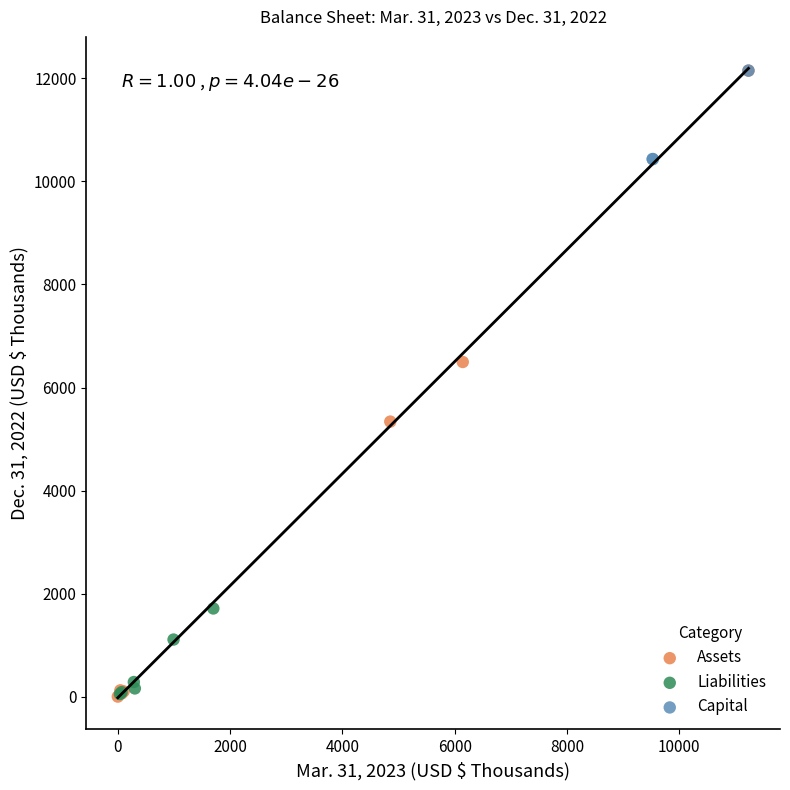

Which series has the widest spread of Y values?

Assets